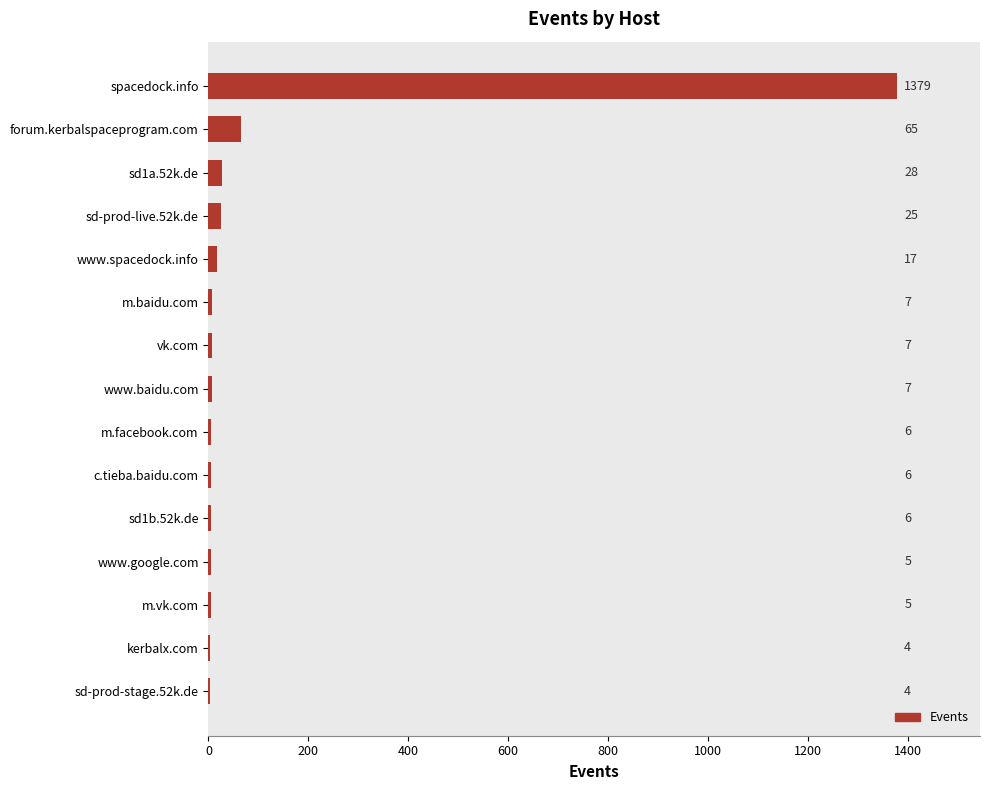

How many data points are less than 7?

7